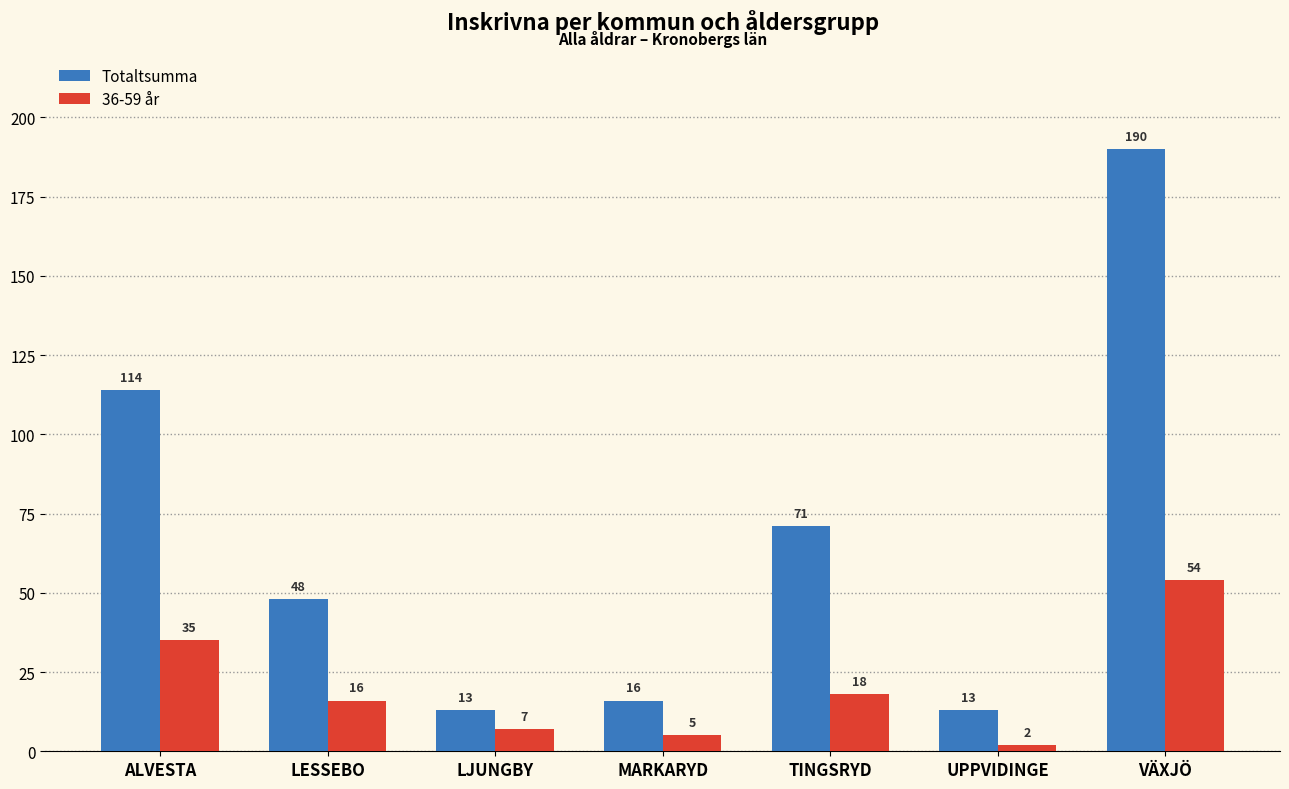

Reading right to left, extract all data points from this chart.

Totaltsumma: 190	13	71	16	13	48	114
36-59 år: 54	2	18	5	7	16	35